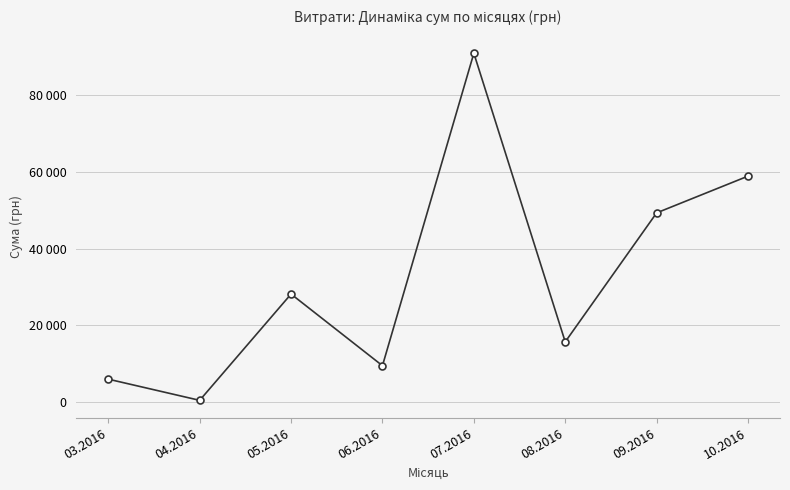

What is the minimum value shown in the chart?

388.0